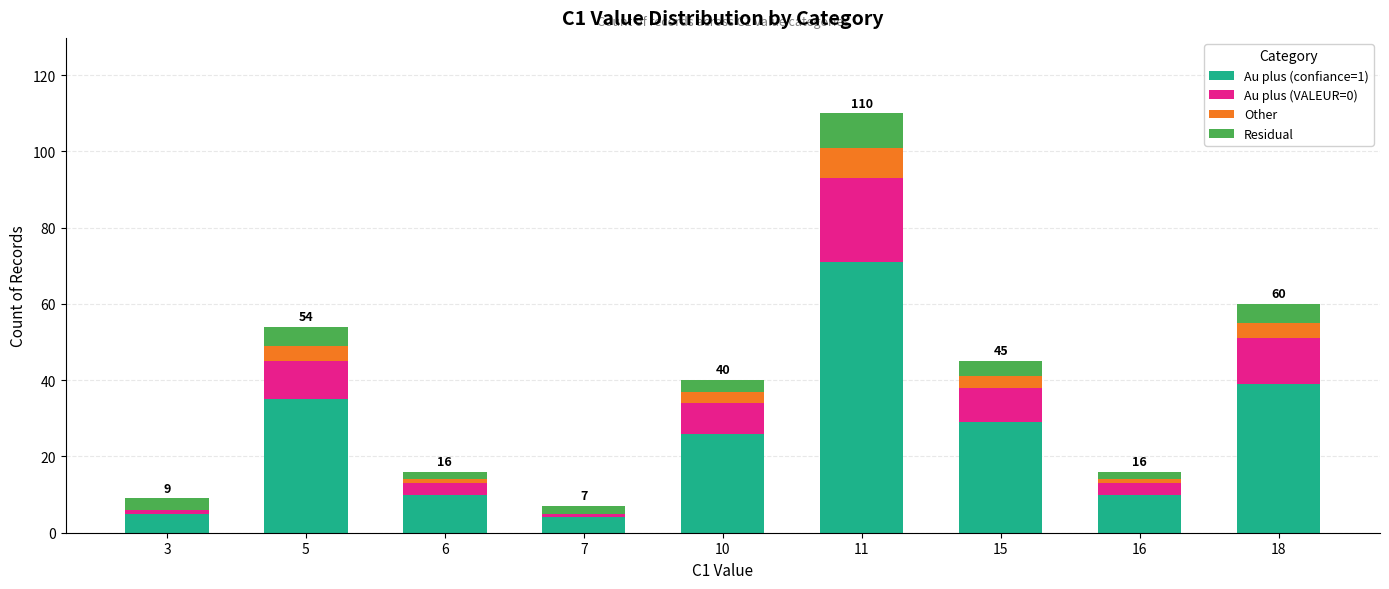

Are the bars horizontal?

No